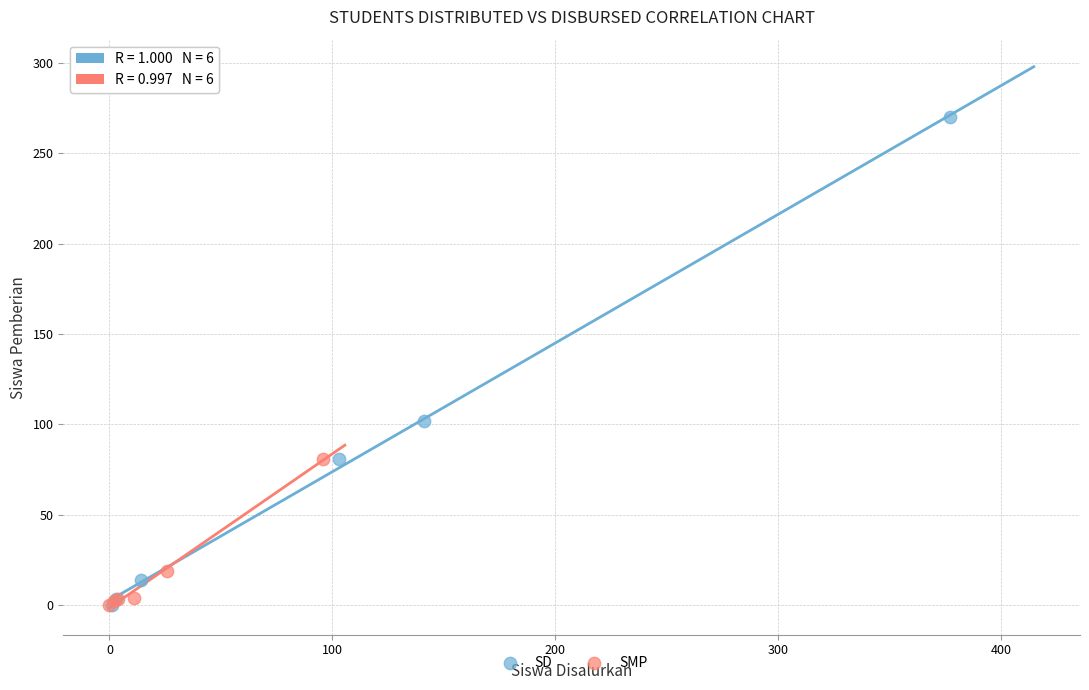

Which series has the widest spread of Y values?

SD